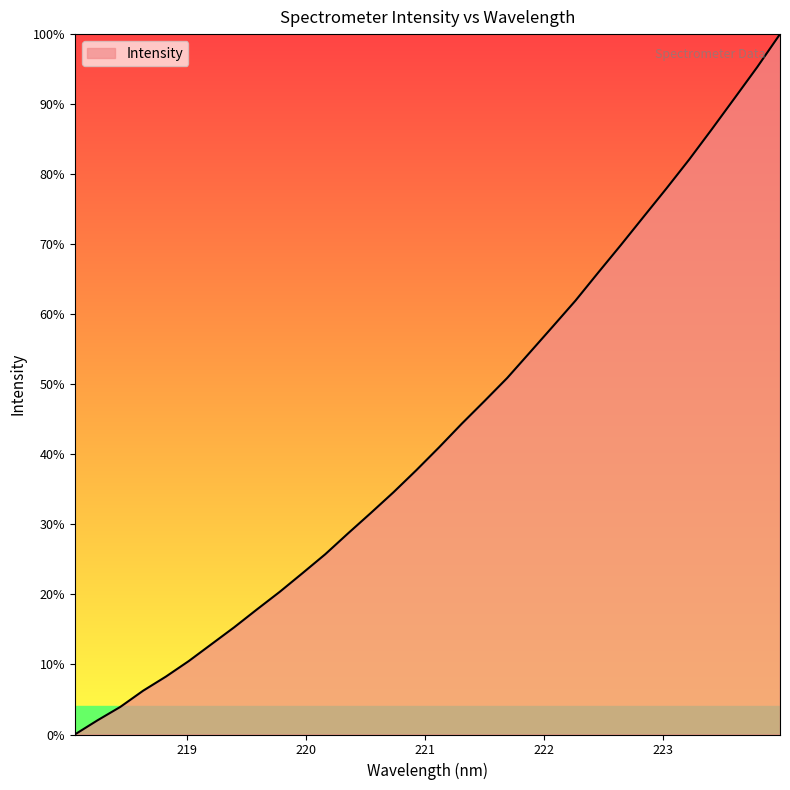

What is the greatest value displayed?

100.0